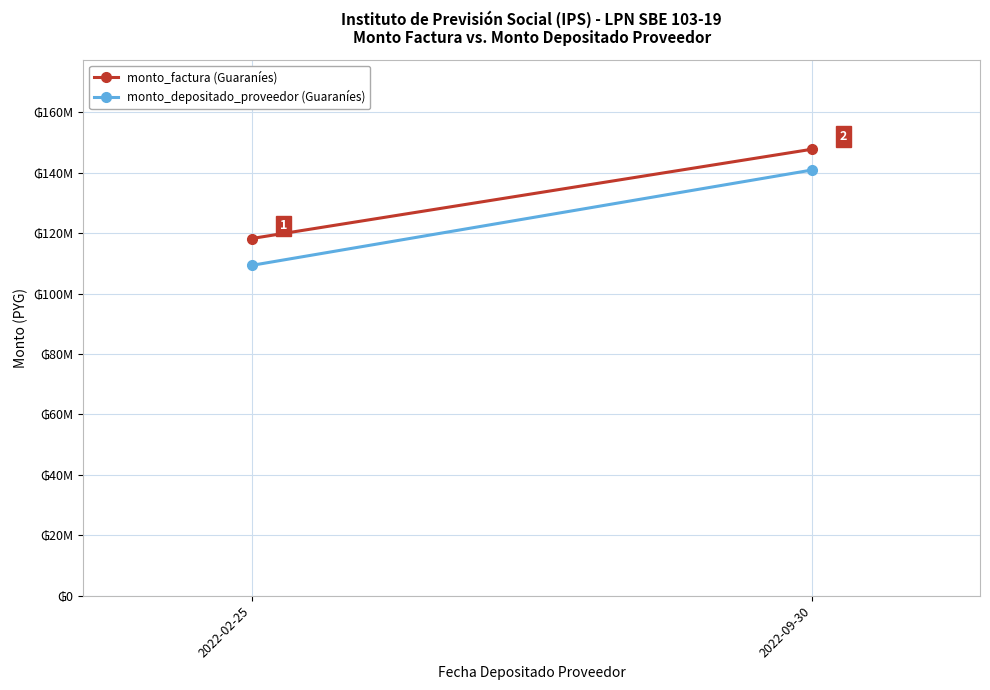

How many monto_depositado_proveedor values are between 109342645 and 140911931?

2